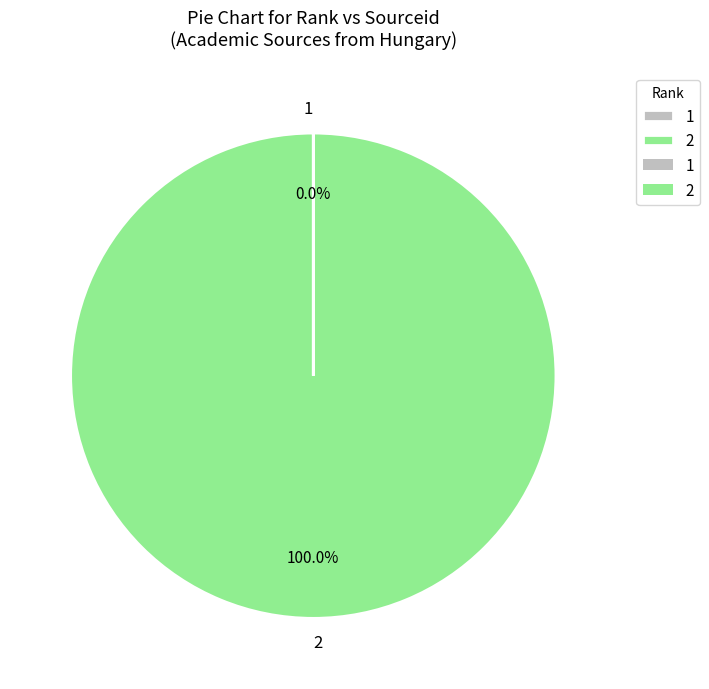

Which slice represents more than half of the pie?

2